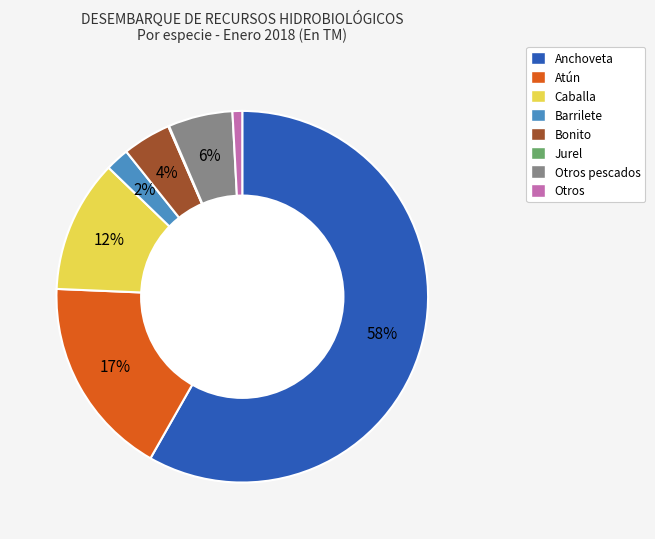

To the nearest percent, what is the difference between the largest and smallest slice percentages?

58%